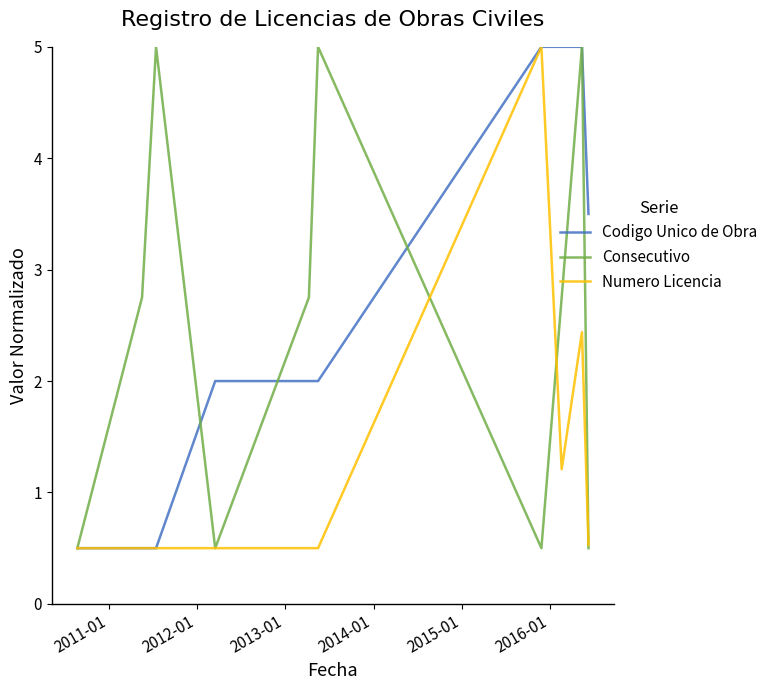

What is the highest value of the Consecutivo series?

5.0